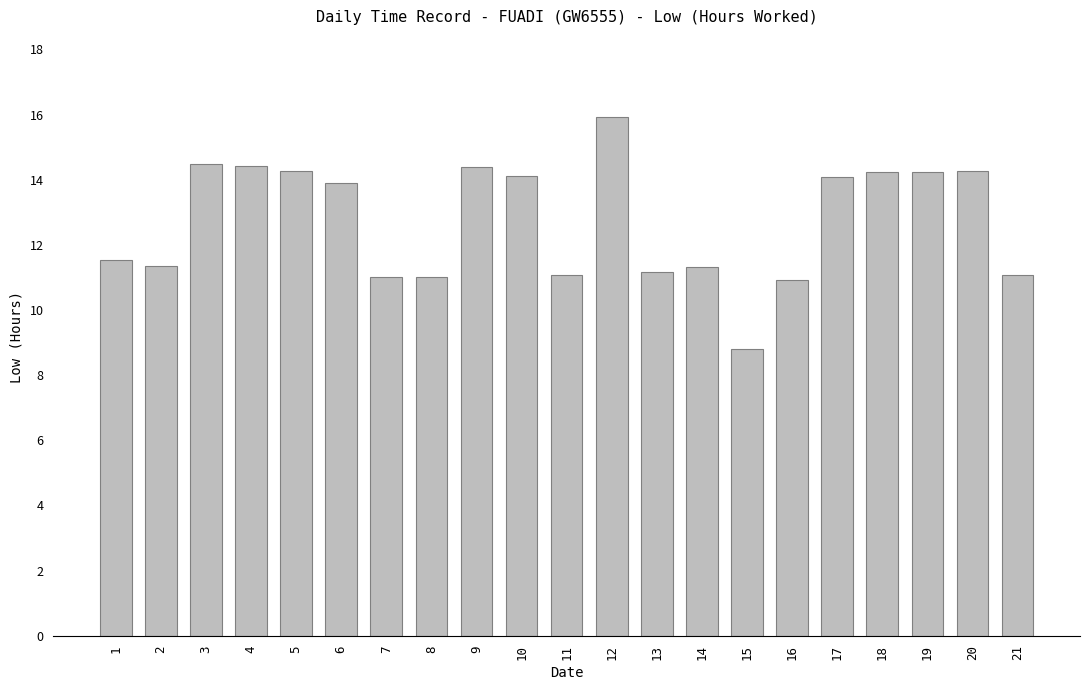

Are the bars grouped side by side (vs. stacked)?

No